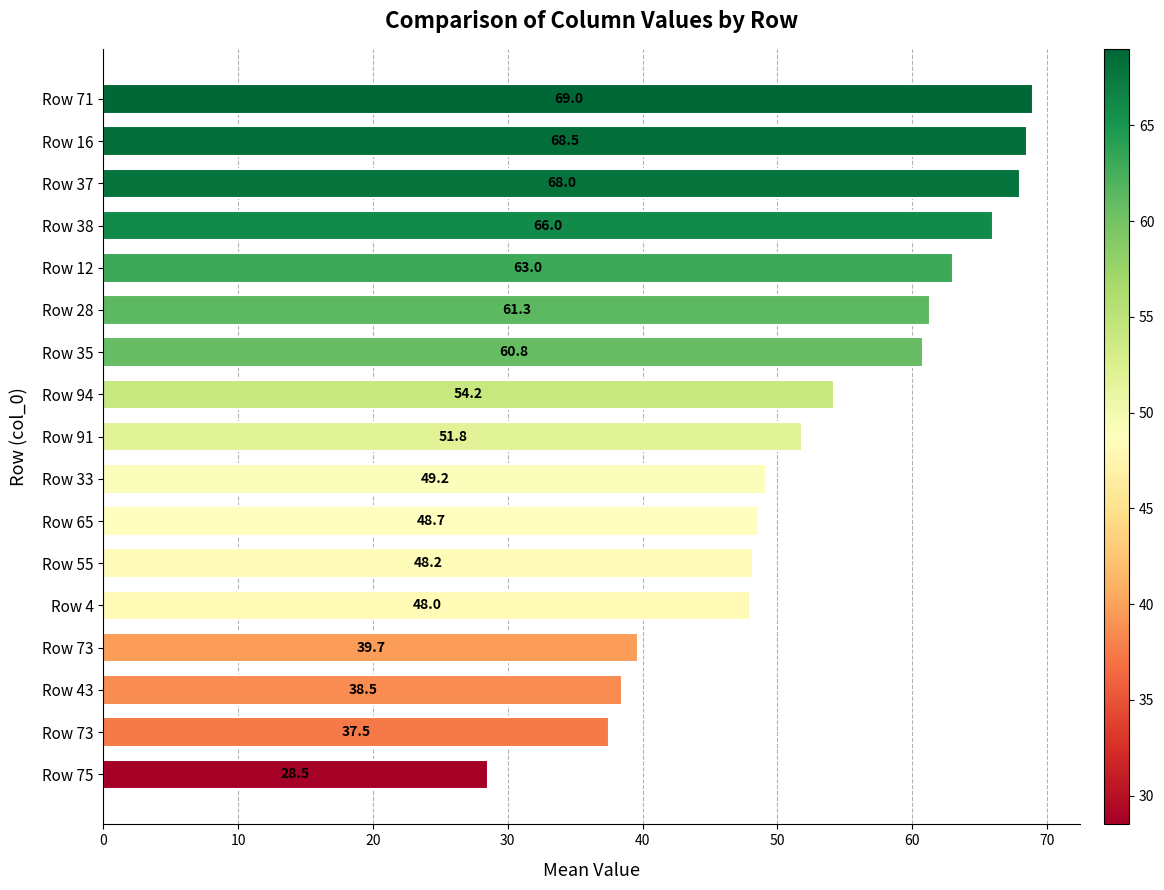

At which label is the value closest to 48?

Row 4